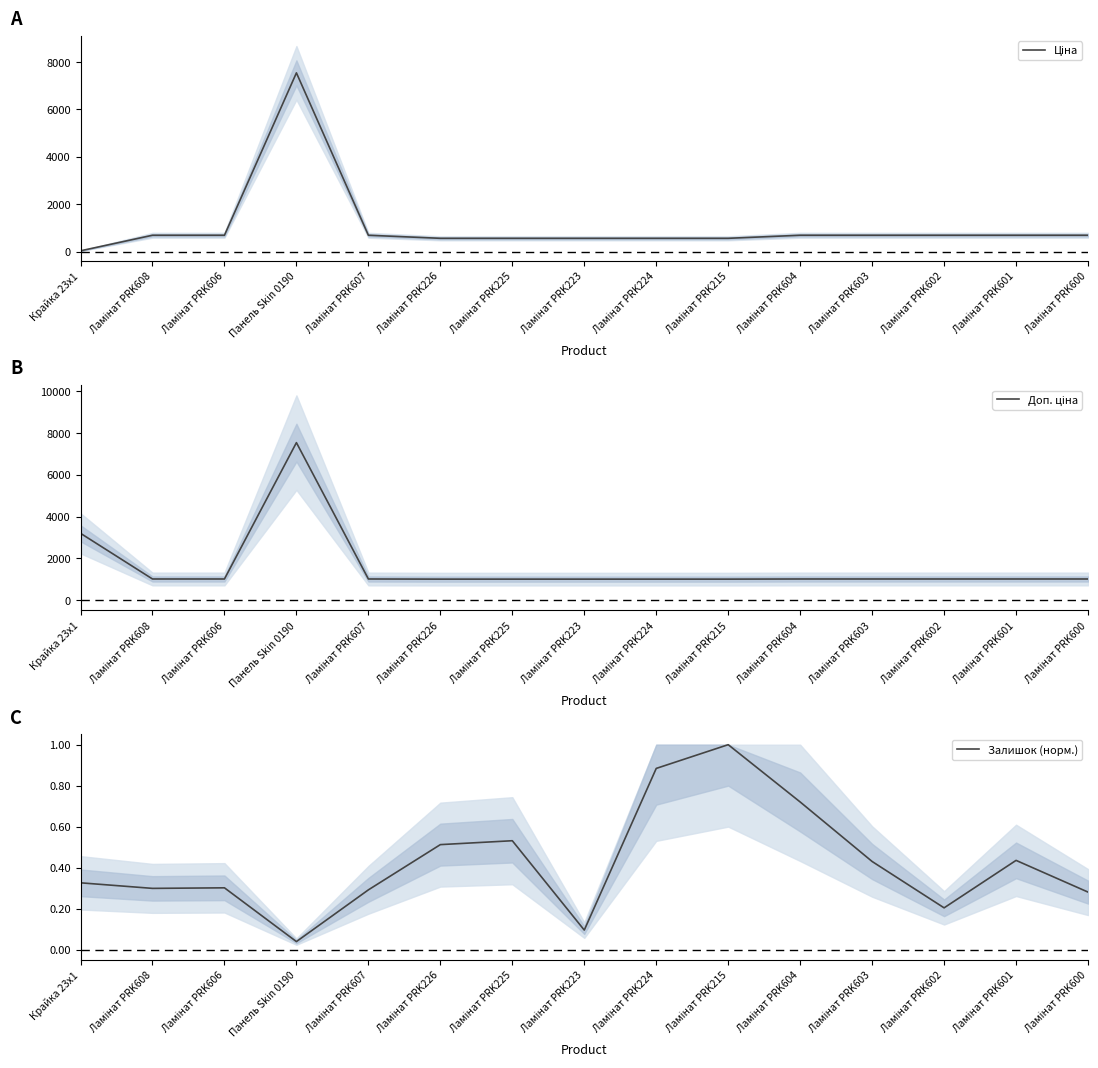

What position from the left is Панель Skin 0190?

4